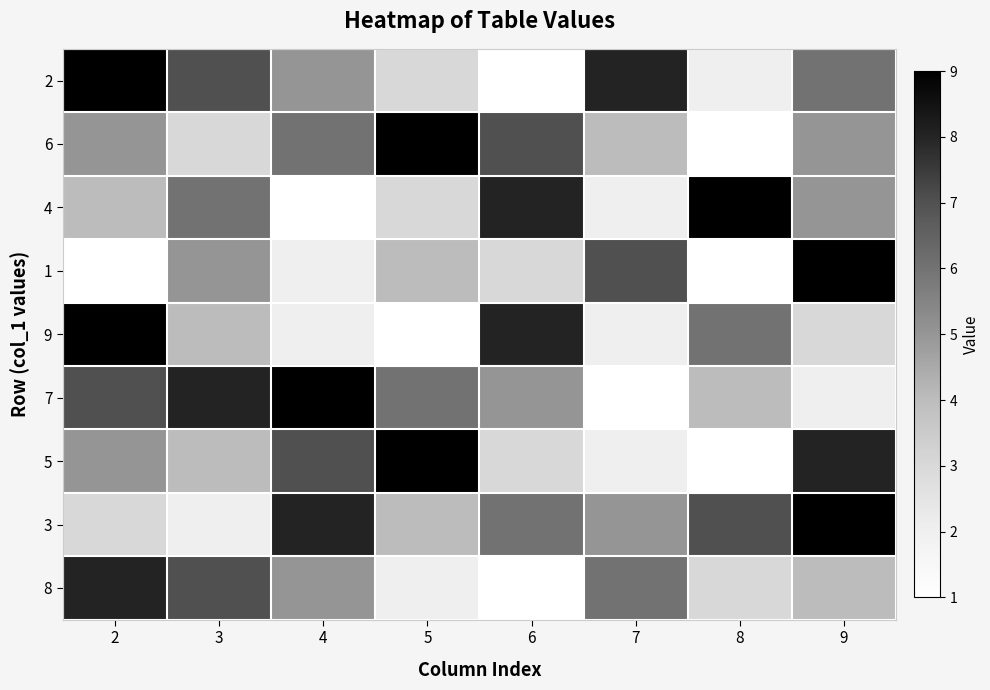

Reading right to left, transcribe all the data shown in this chart.

2: 9=6	8=2	7=8	6=1	5=3	4=5	3=7	2=9
6: 9=5	8=1	7=4	6=7	5=9	4=6	3=3	2=5
4: 9=5	8=9	7=2	6=8	5=3	4=1	3=6	2=4
1: 9=9	8=1	7=7	6=3	5=4	4=2	3=5	2=1
9: 9=3	8=6	7=2	6=8	5=1	4=2	3=4	2=9
7: 9=2	8=4	7=1	6=5	5=6	4=9	3=8	2=7
5: 9=8	8=1	7=2	6=3	5=9	4=7	3=4	2=5
3: 9=9	8=7	7=5	6=6	5=4	4=8	3=2	2=3
8: 9=4	8=3	7=6	6=1	5=2	4=5	3=7	2=8